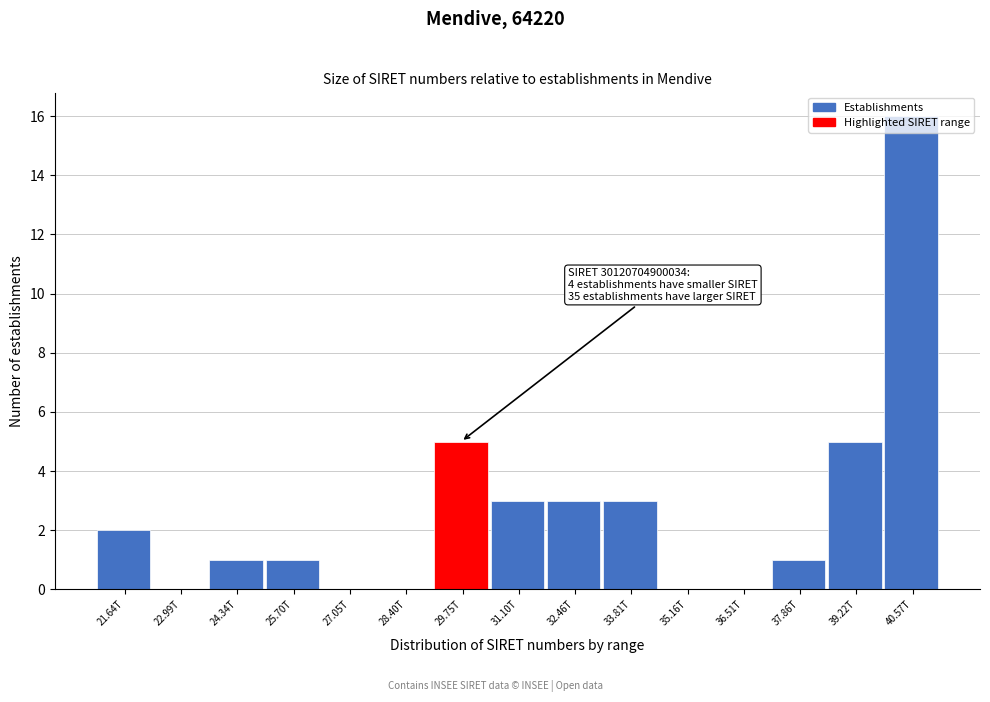

True or false: the data shows 1 at 37.86T.

True